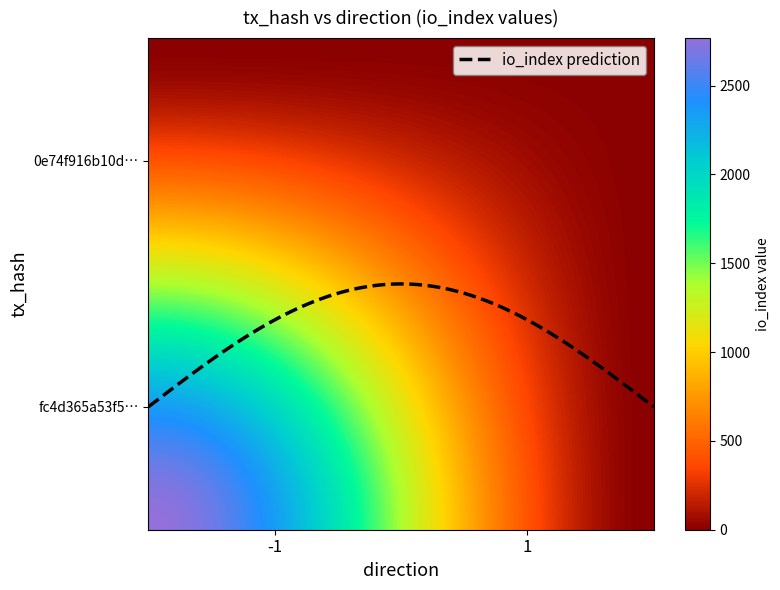

What is the highest value of the fc4d365a53f5418260f267ecb3bc52a021f488c series?

2767